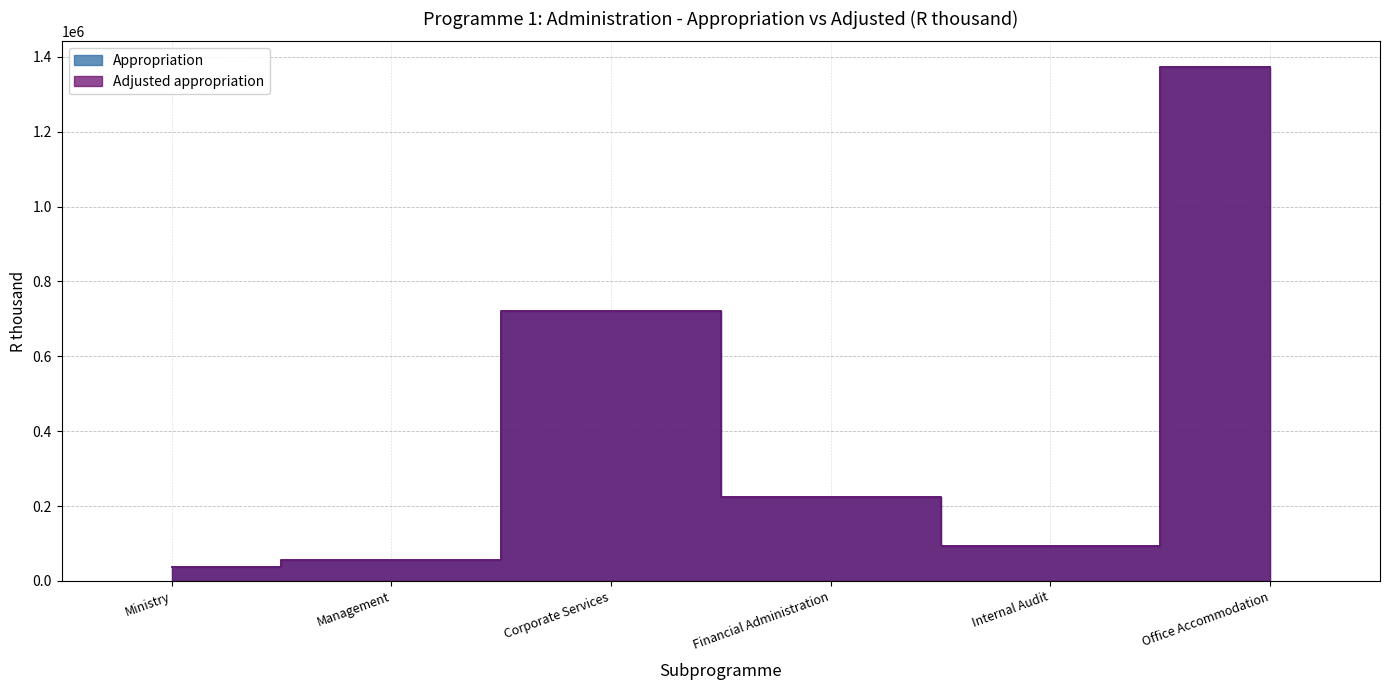

What is the maximum value shown in the chart?

1372675